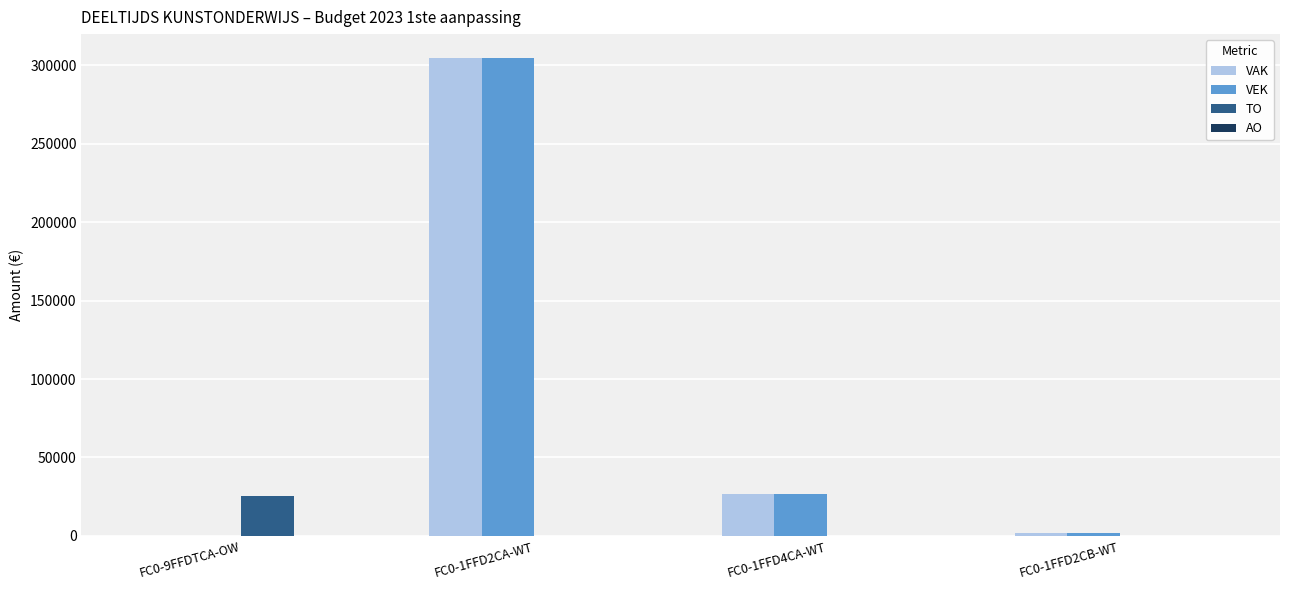

Is the value of VEK at FC0-1FFD2CB-WT greater than the value of VAK at FC0-1FFD4CA-WT?

No